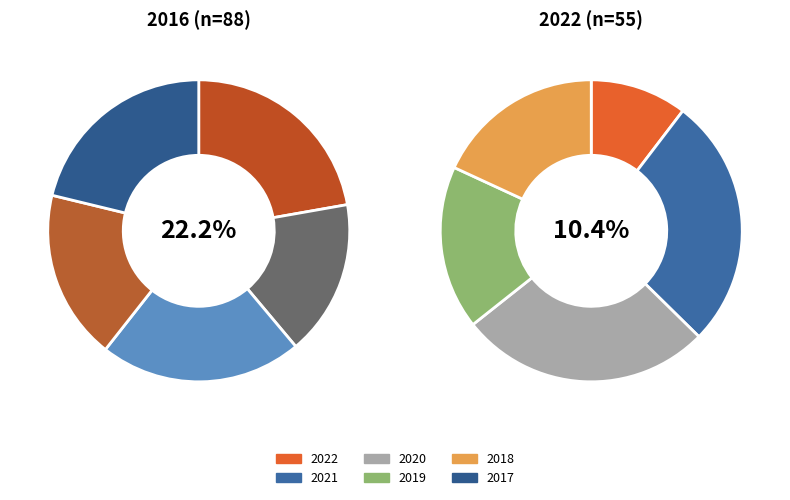

The 2015 slice represents 14% of the pie. True or false?

False